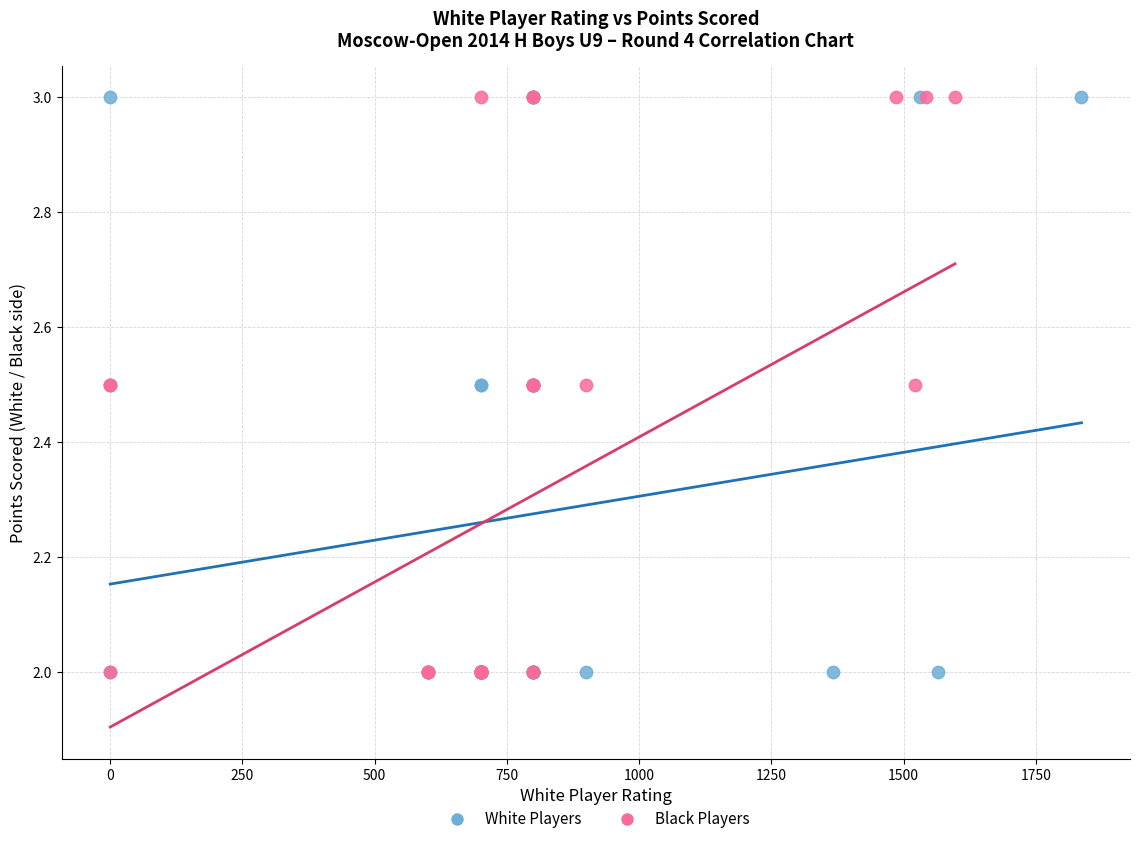

What are all the series names shown in the legend?

White Players, Black Players